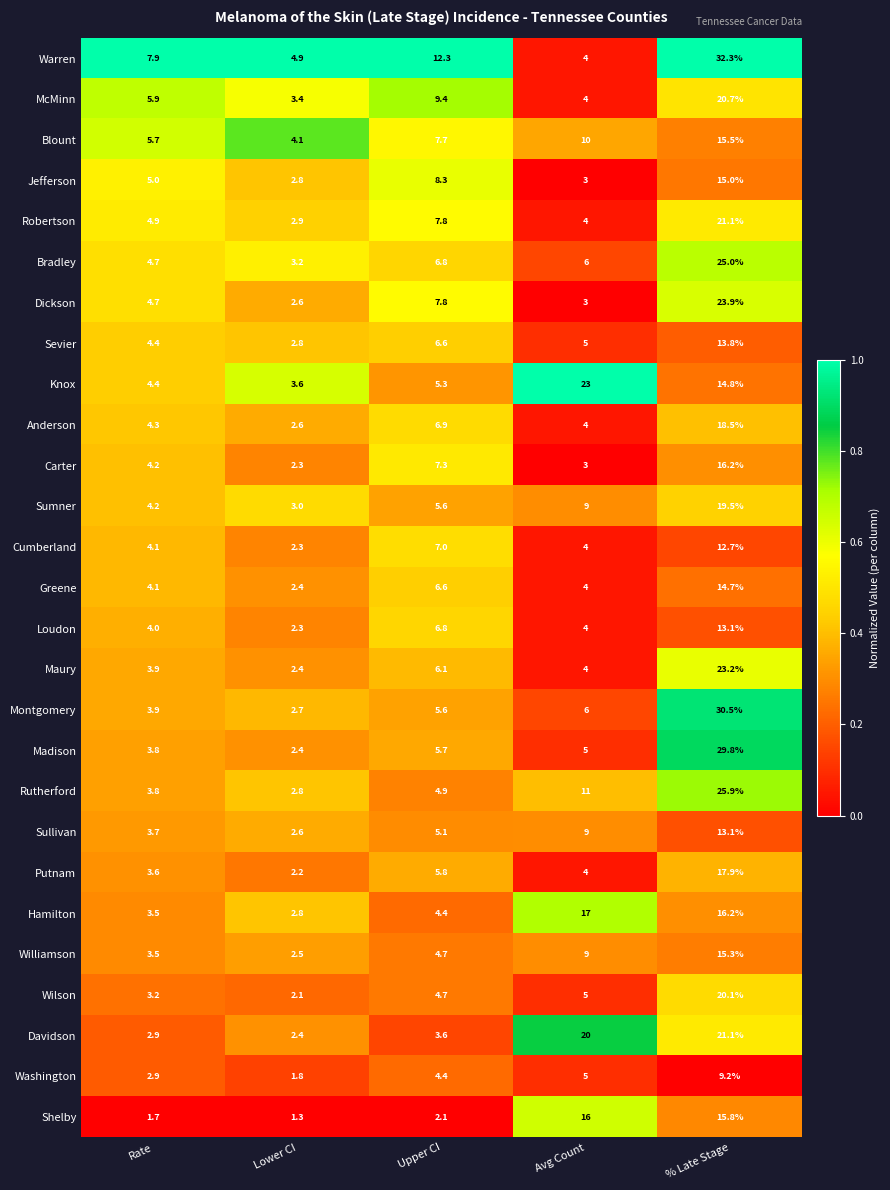

What is the sum of all Putnam values?

33.5